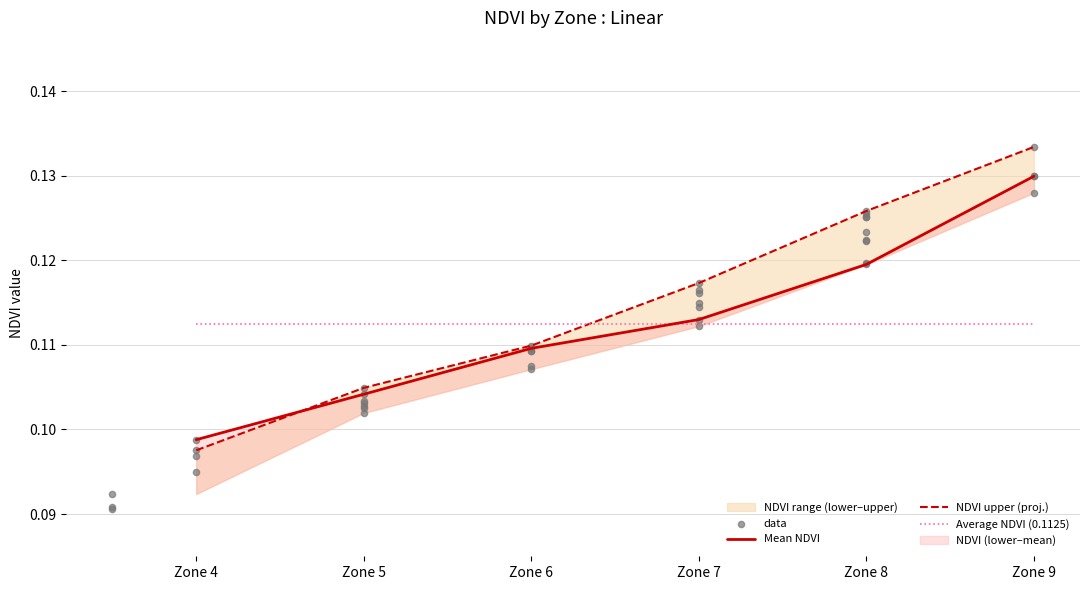

Is the value of NDVI Lower at Zone 6 greater than the value of Mean NDVI at Zone 7?

No